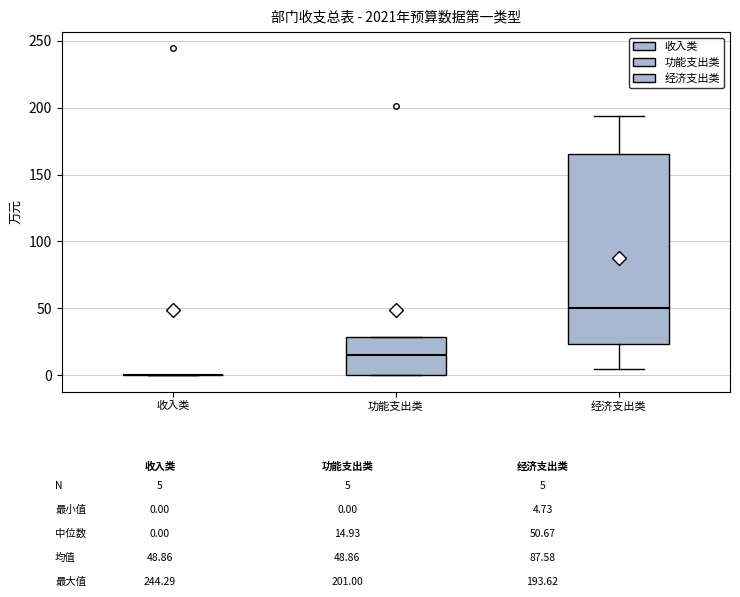

Reading left to right, transcribe this box plot: for each box, give where its median line is, the range the box spans, and where its two whiskers end, as read against the y-axis. The values are not printed on the chart, so give them approximately, as read against the axis.

收入类: box collapsed to a line at 0, whiskers 0 to 0
功能支出类: median 15, box 0 to 30, whiskers 0 to 30
经济支出类: median 50, box 25 to 165, whiskers 5 to 195